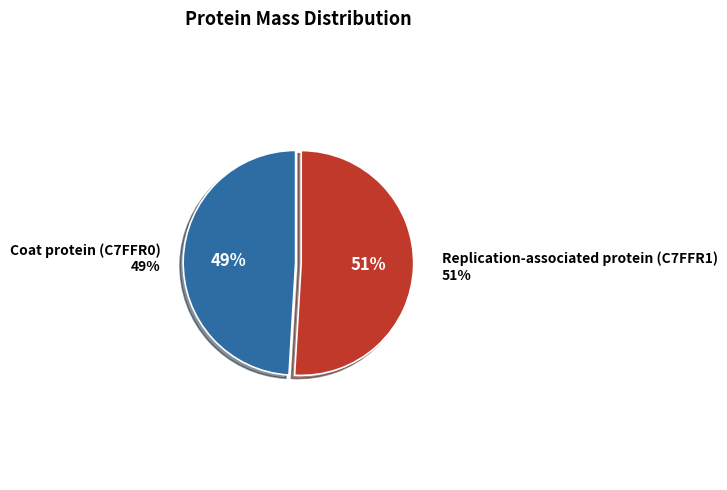

To the nearest percent, what is the combined percentage of Coat protein (C7FFR0) and Replication-associated protein (C7FFR1)?

100%